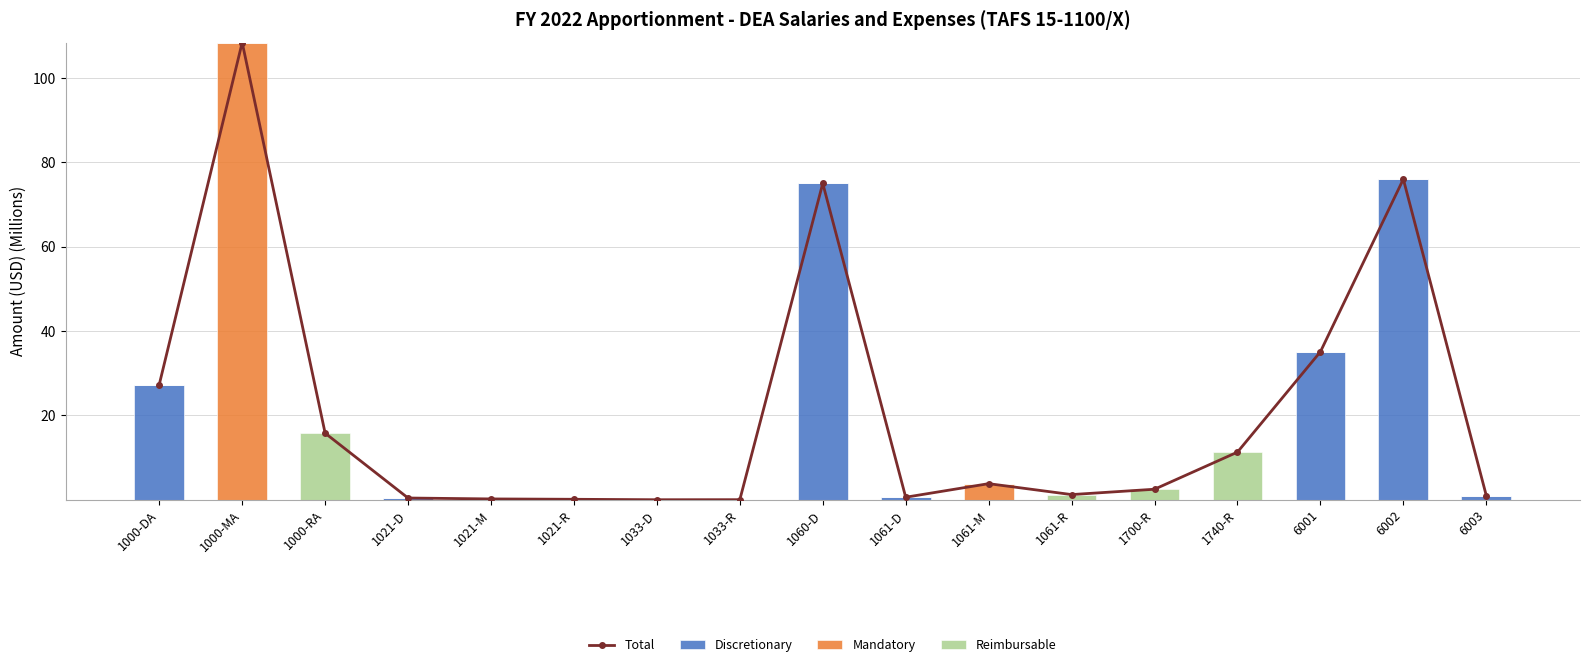

Read the Discretionary value at 1061-D.

0.6